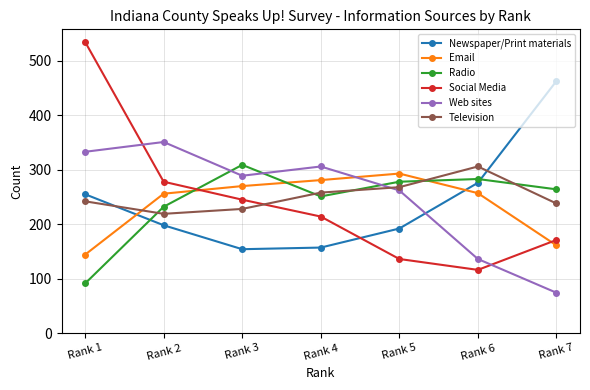

Is it true that Web sites equals 27 at Rank 7?

False